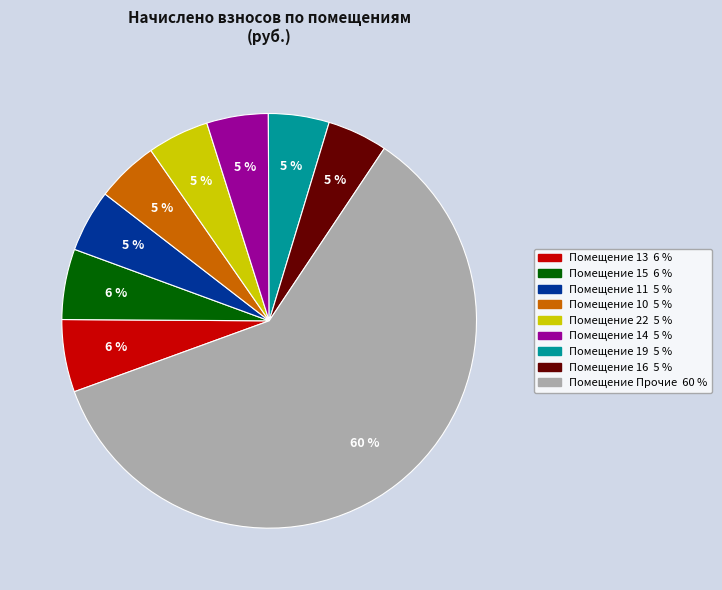

How many segments does this pie chart have?

9